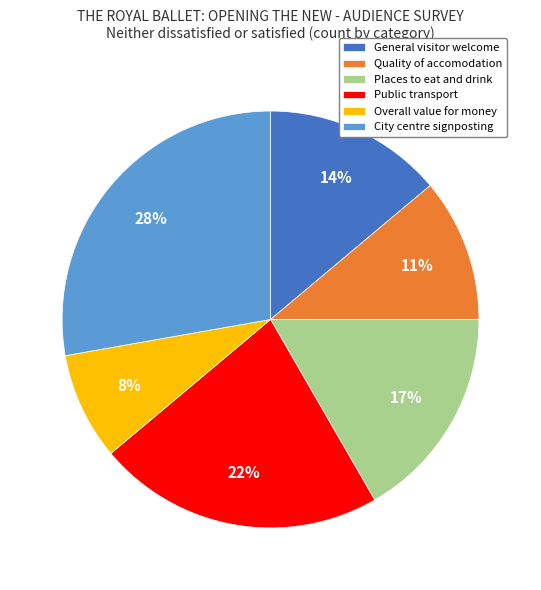

Approximately how many times larger is the value at Overall value for money compared to Places to eat and drink?

0.5